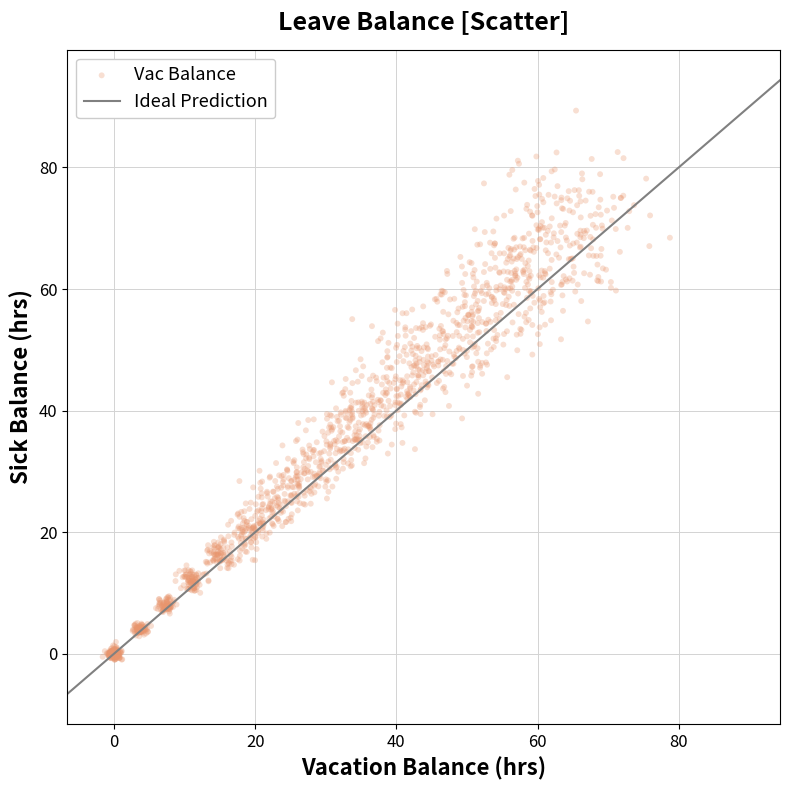

What is the range of Y values (max minus min)?

90.4